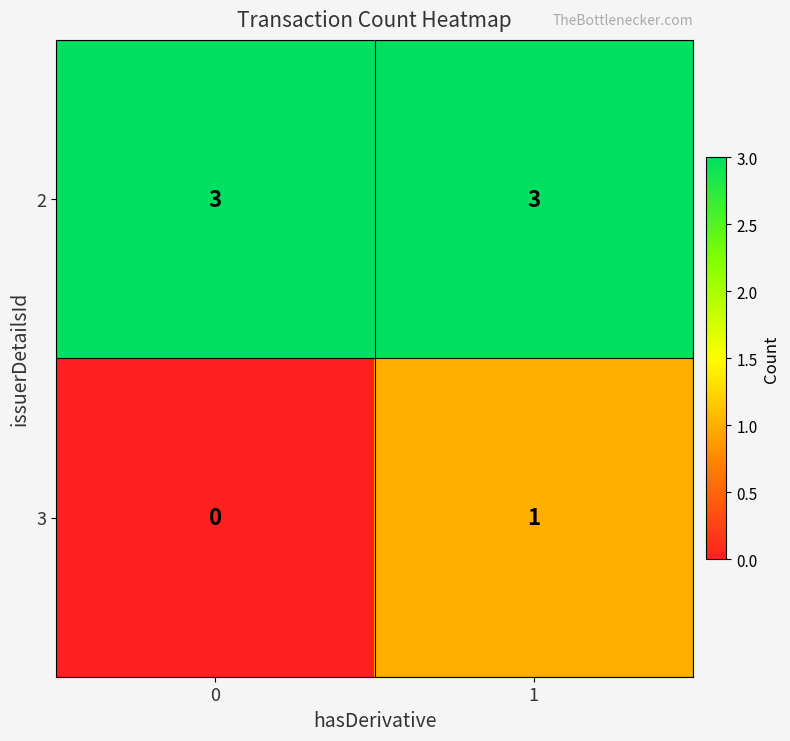

What is the difference between the highest and lowest values at 1?

2